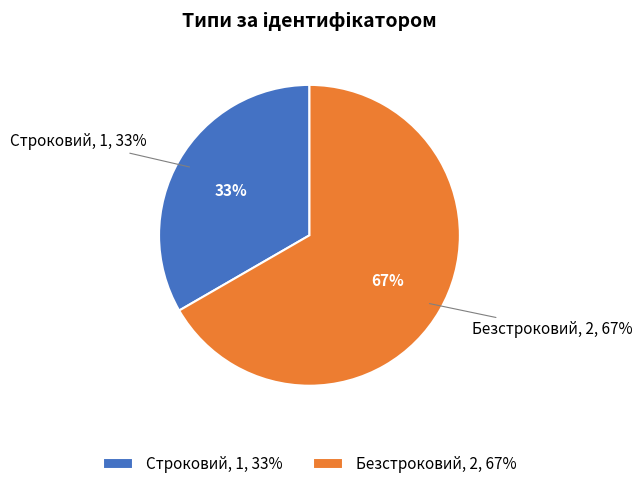

To the nearest percent, what percentage of the pie is Безстроковий?

67%